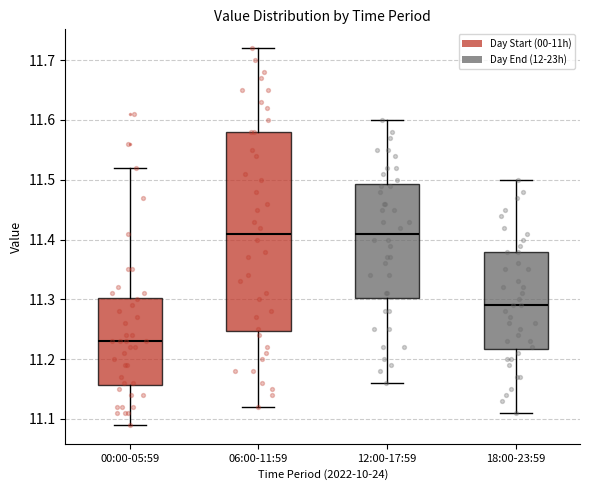

Comparing the boxes themselves (not the whiskers), which one is the tallest?

06:00-11:59